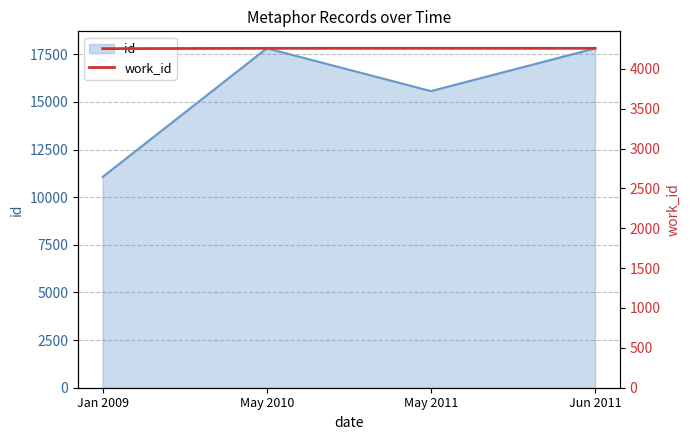

At which label is the value closest to 4255?

Jan 2009